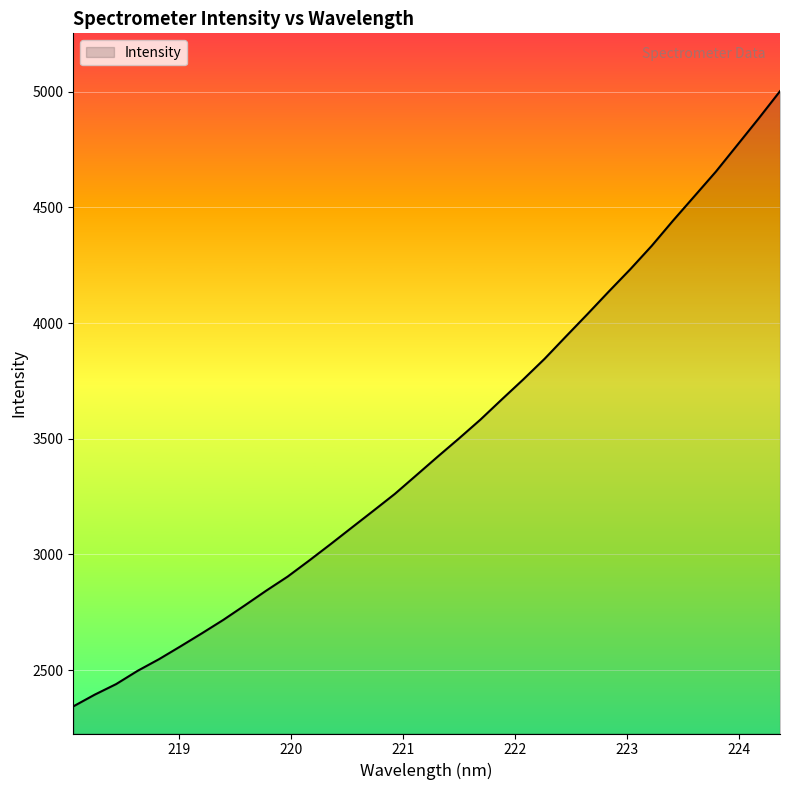

What is the maximum value shown in the chart?

5002.3